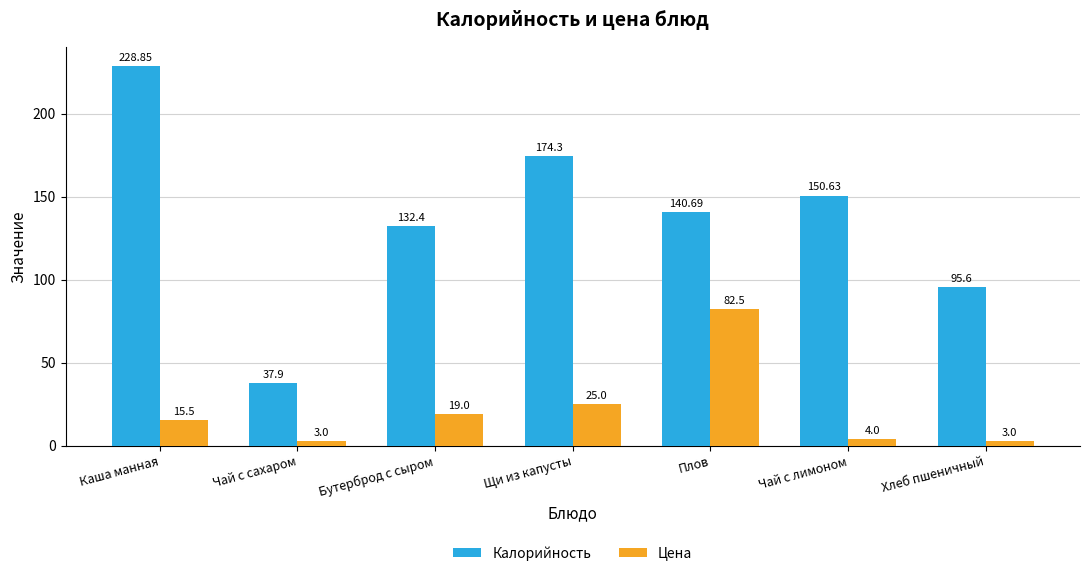

What is the lowest value of the Цена series?

3.0